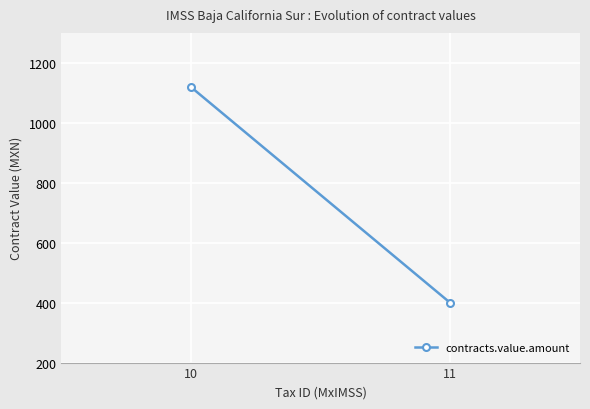

What is the value of the 1st point from the left?

399